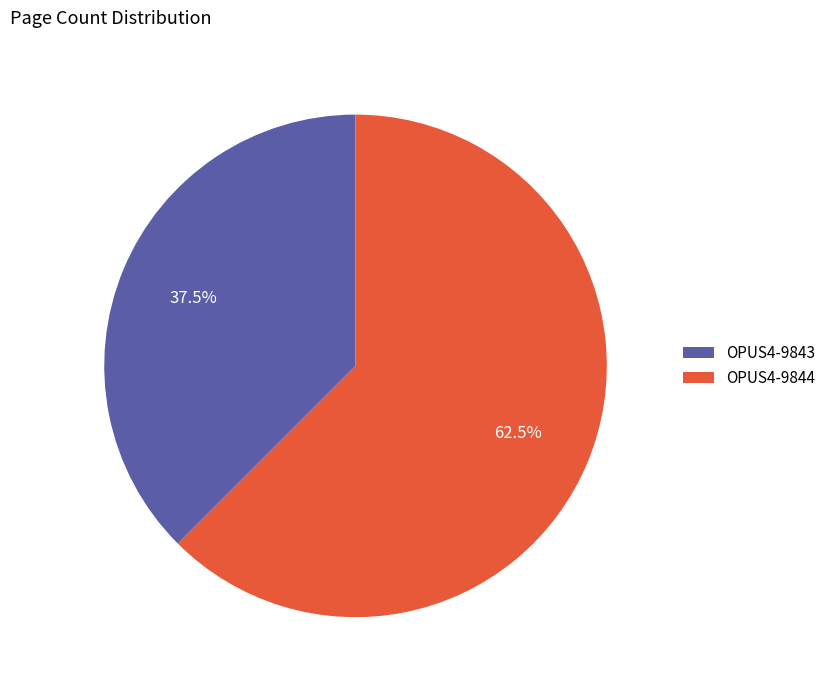

Which slice represents more than half of the pie?

OPUS4-9844